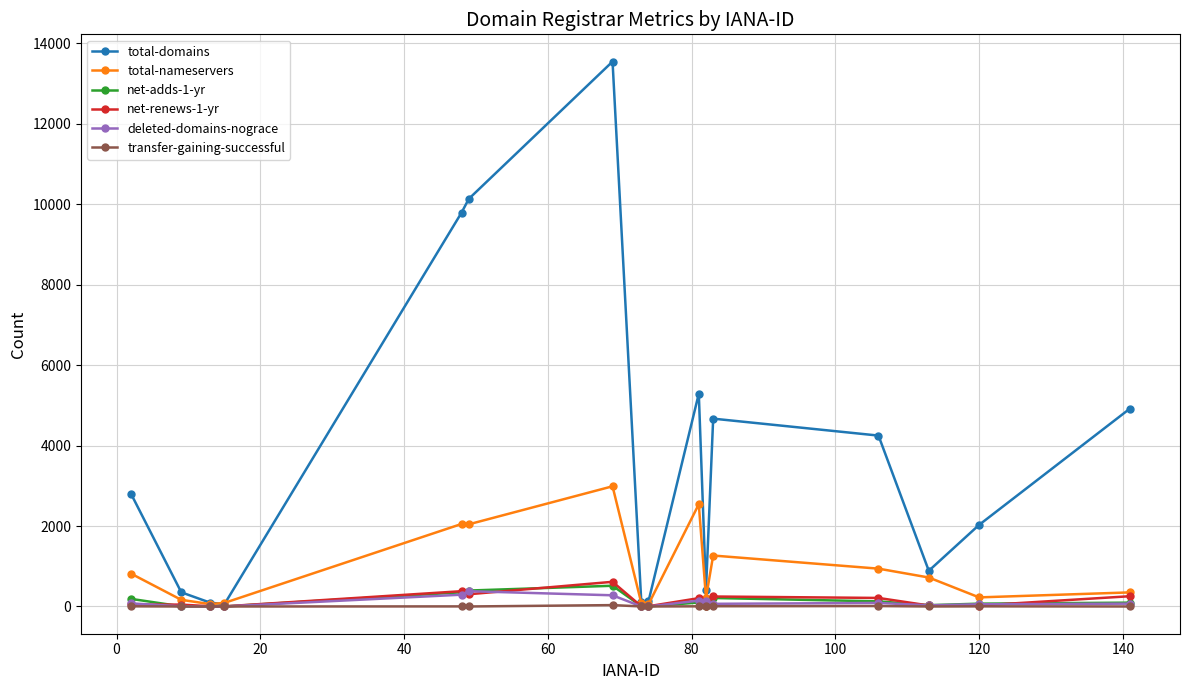

Is this an area chart (filled region under the line)?

No